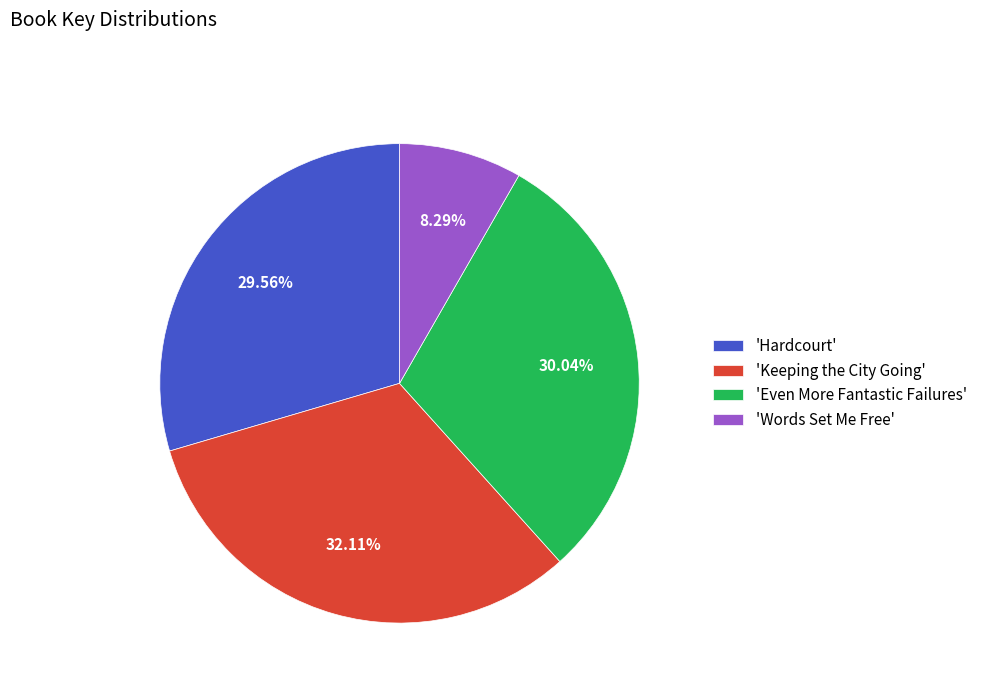

Is there any slice that represents more than half of the pie?

No